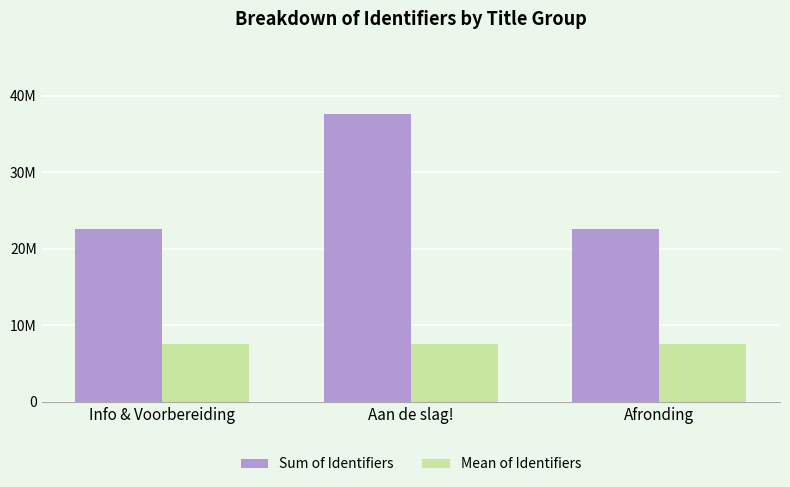

Reading right to left, transcribe all the data shown in this chart.

Sum of Identifiers: Afronding=22597511	Aan de slag!=37662506	Info & Voorbereiding=22597443
Mean of Identifiers: Afronding=7532503	Aan de slag!=7532501	Info & Voorbereiding=7532481